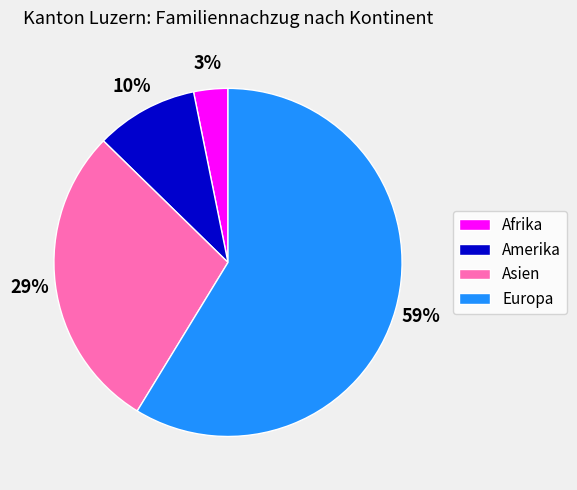

Does Asien account for over 50% of the chart?

No